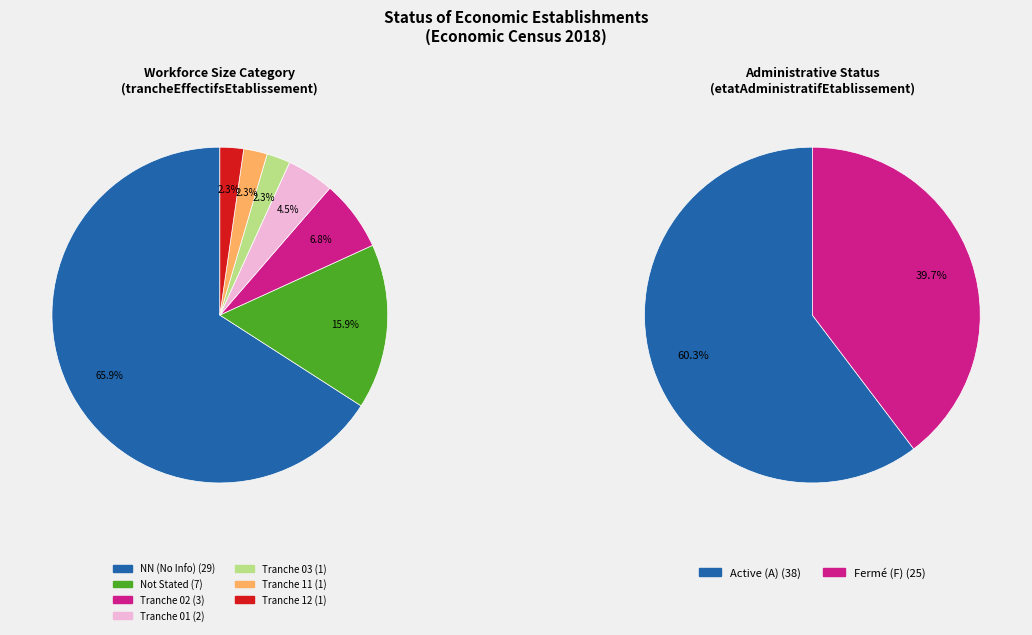

Which slice represents more than half of the pie?

NN